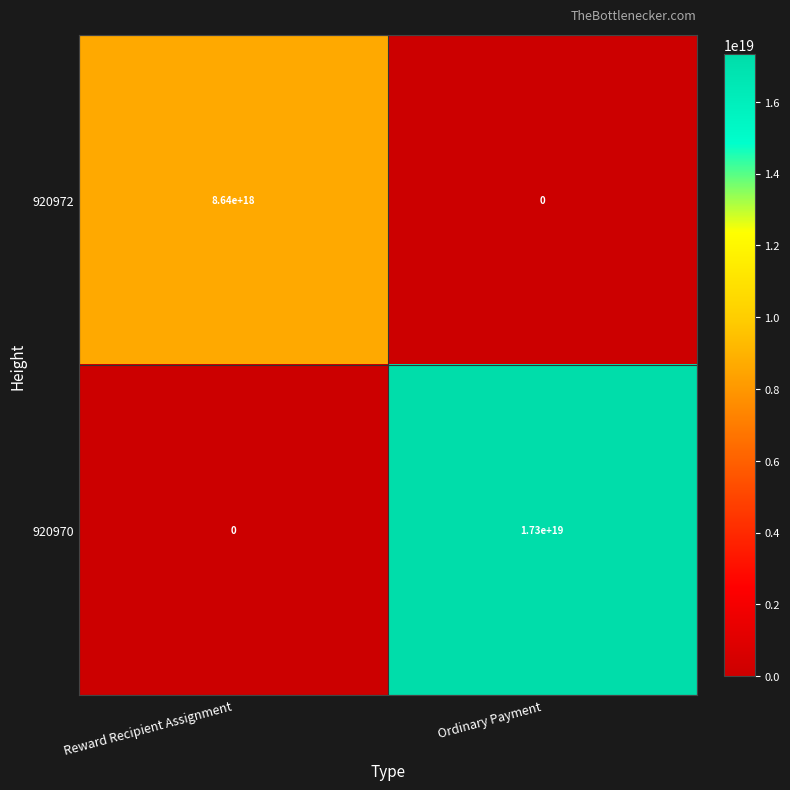

Rank the series at Ordinary Payment from lowest to highest value.

920972, 920970